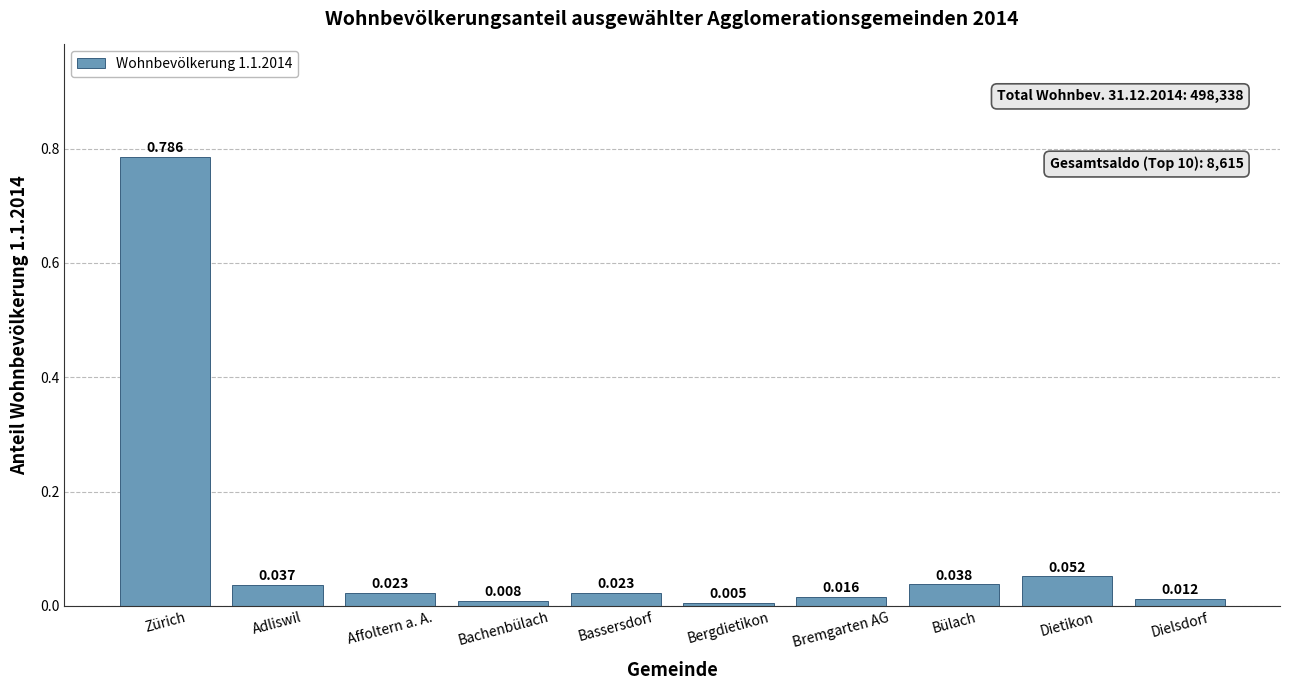

What is the label of the 1st bar from the left?

Zürich